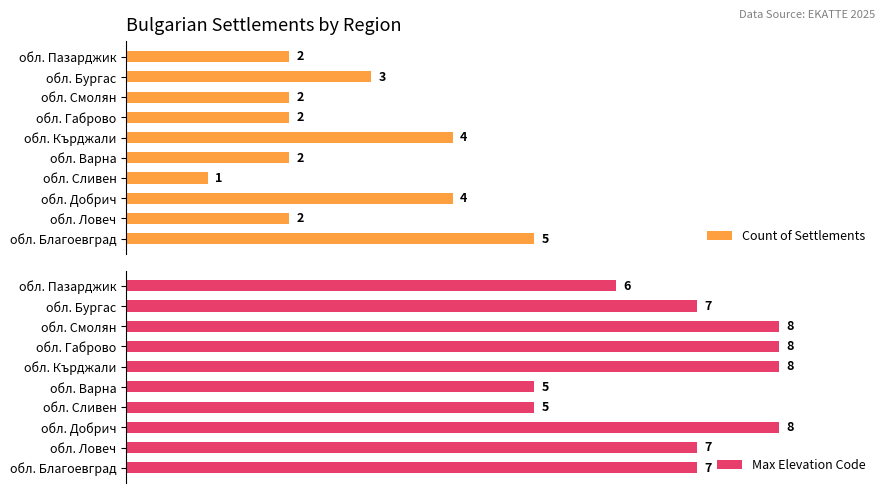

Between 6 and 7, which is larger?

7